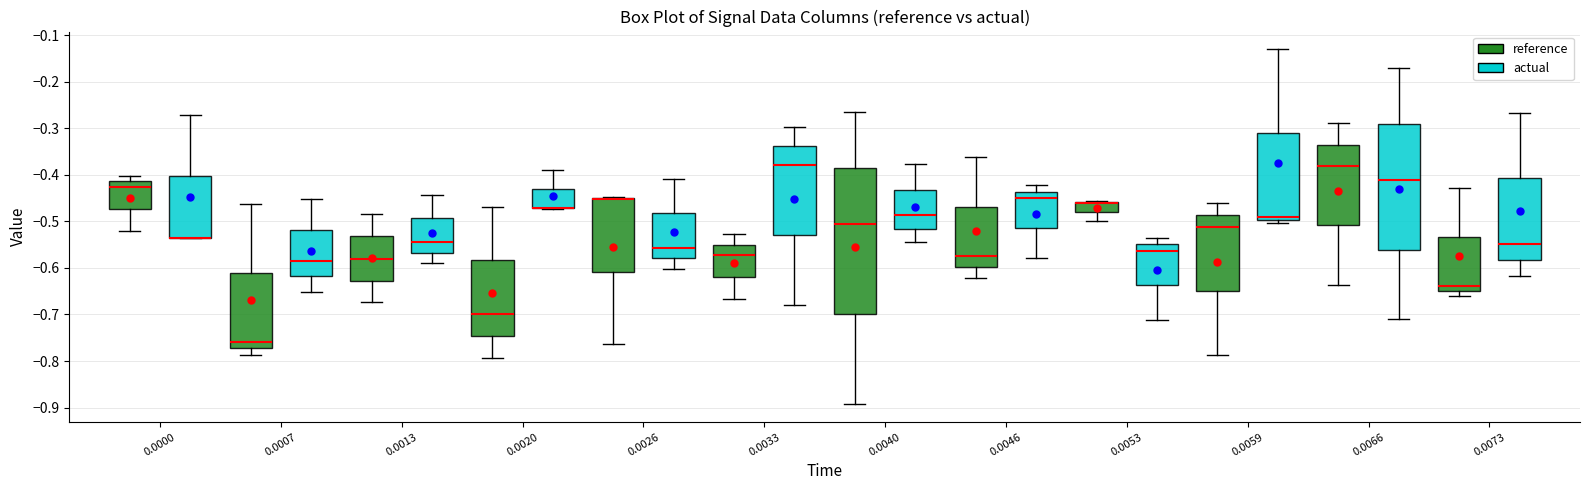

Reading left to right, read every box against the y-axis: the position of its median line, the range the box covers, and the ends of its whiskers. The values are not printed on the chart, so give them approximately, as read against the axis.

0.0000 (reference): median -0.43, box -0.47 to -0.41, whiskers -0.52 to -0.40
0.0000 (actual): median -0.54 (drawn on the box's lower edge), box -0.54 to -0.40, whiskers -0.54 to -0.27
0.0007 (reference): median -0.76, box -0.77 to -0.61, whiskers -0.79 to -0.46
0.0007 (actual): median -0.58, box -0.62 to -0.52, whiskers -0.65 to -0.45
0.0013 (reference): median -0.58, box -0.63 to -0.53, whiskers -0.67 to -0.48
0.0013 (actual): median -0.54, box -0.57 to -0.49, whiskers -0.59 to -0.44
0.0020 (reference): median -0.70, box -0.75 to -0.58, whiskers -0.79 to -0.47
0.0020 (actual): median -0.47 (drawn on the box's lower edge), box -0.47 to -0.43, whiskers -0.47 to -0.39
0.0026 (reference): median -0.45 (drawn on the box's upper edge), box -0.61 to -0.45, whiskers -0.76 to -0.45
0.0026 (actual): median -0.56, box -0.58 to -0.48, whiskers -0.60 to -0.41
0.0033 (reference): median -0.57, box -0.62 to -0.55, whiskers -0.67 to -0.53
0.0033 (actual): median -0.38, box -0.53 to -0.34, whiskers -0.68 to -0.30
0.0040 (reference): median -0.51, box -0.70 to -0.39, whiskers -0.89 to -0.27
0.0040 (actual): median -0.49, box -0.52 to -0.43, whiskers -0.54 to -0.38
0.0046 (reference): median -0.58, box -0.60 to -0.47, whiskers -0.62 to -0.36
0.0046 (actual): median -0.45, box -0.52 to -0.44, whiskers -0.58 to -0.42
0.0053 (reference): median -0.46 (drawn on the box's upper edge), box -0.48 to -0.46, whiskers -0.50 to -0.46
0.0053 (actual): median -0.56, box -0.64 to -0.55, whiskers -0.71 to -0.54
0.0059 (reference): median -0.51, box -0.65 to -0.49, whiskers -0.79 to -0.46
0.0059 (actual): median -0.49, box -0.50 to -0.31, whiskers -0.50 (just below the box's lower edge) to -0.13
0.0066 (reference): median -0.38, box -0.51 to -0.34, whiskers -0.64 to -0.29
0.0066 (actual): median -0.41, box -0.56 to -0.29, whiskers -0.71 to -0.17
0.0073 (reference): median -0.64, box -0.65 to -0.53, whiskers -0.66 to -0.43
0.0073 (actual): median -0.55, box -0.58 to -0.41, whiskers -0.62 to -0.27